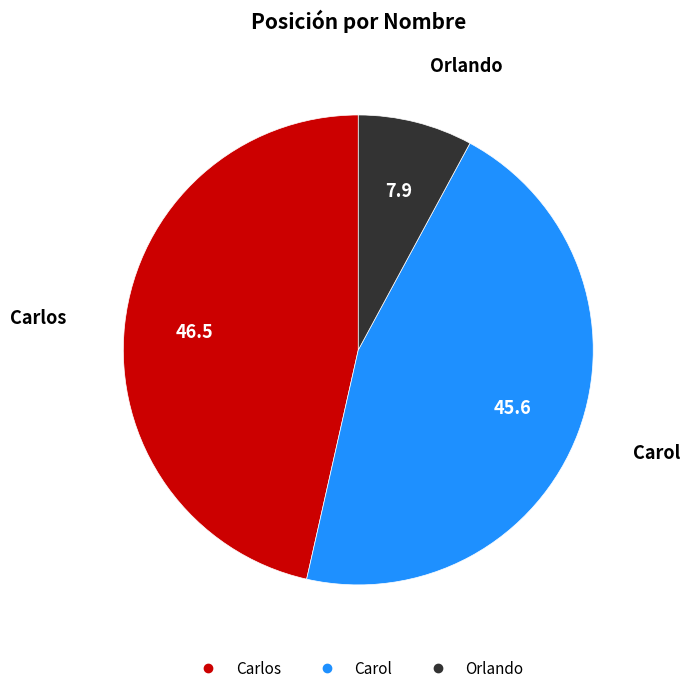

Which category has the biggest portion of the pie?

Carlos